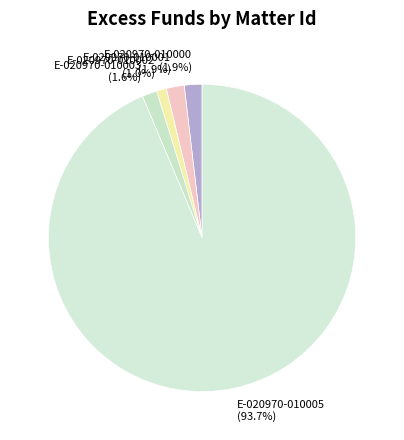

Between E-020970-010005 (93.7%) and E-020970-010000 (1.9%), which is larger?

E-020970-010005 (93.7%)